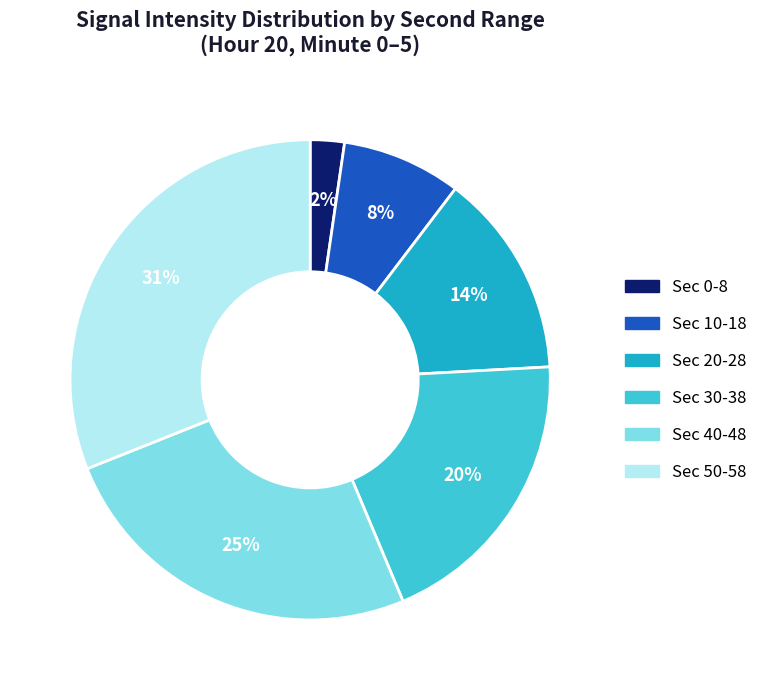

Is there a majority slice in this chart?

No